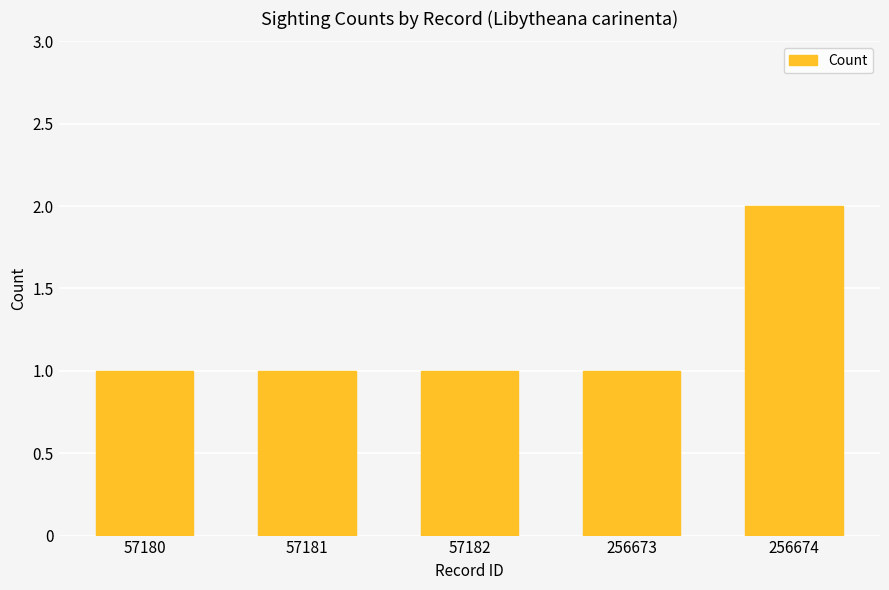

What is the value of the 4th bar from the left?

1